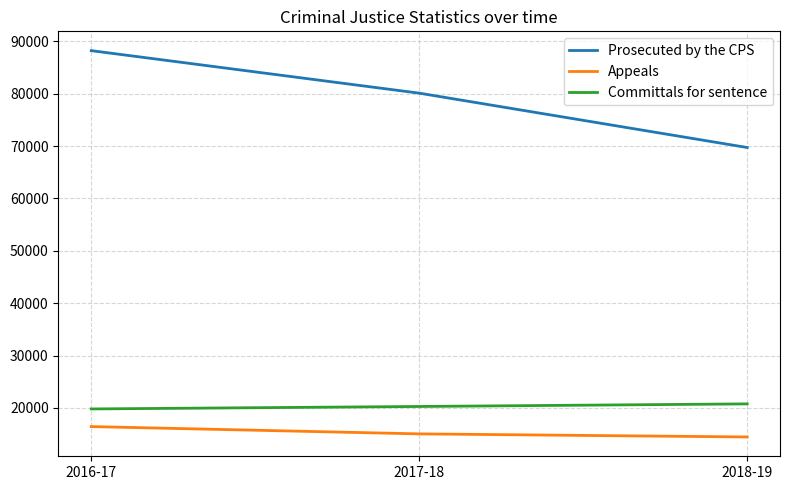

Reading right to left, extract all data points from this chart.

Prosecuted by the CPS: 69713	80090	88205
Appeals: 14460	15049	16441
Committals for sentence: 20774	20279	19809